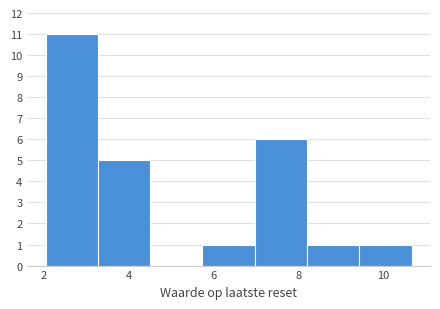

Reading left to right, transcribe this chart: for each bar, give the range it covers on the x-axis and its height. Neither the bar edges nor the heights are printed on the chart, so give them approximately, as read against the axes.

2.0 to 3.2: 11
3.2 to 4.6: 5
4.6 to 5.8: 0
5.8 to 7.0: 1
7.0 to 8.2: 6
8.2 to 9.4: 1
9.4 to 10.6: 1